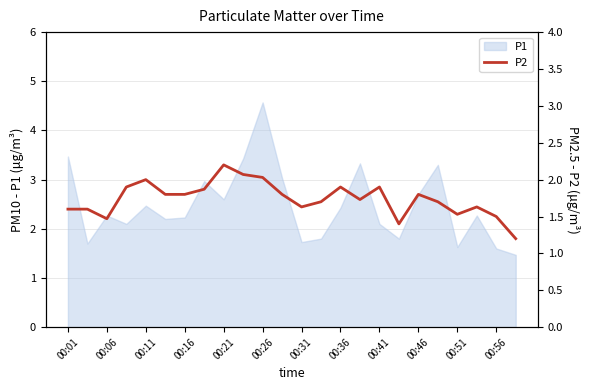

Does the chart have visible grid lines?

Yes